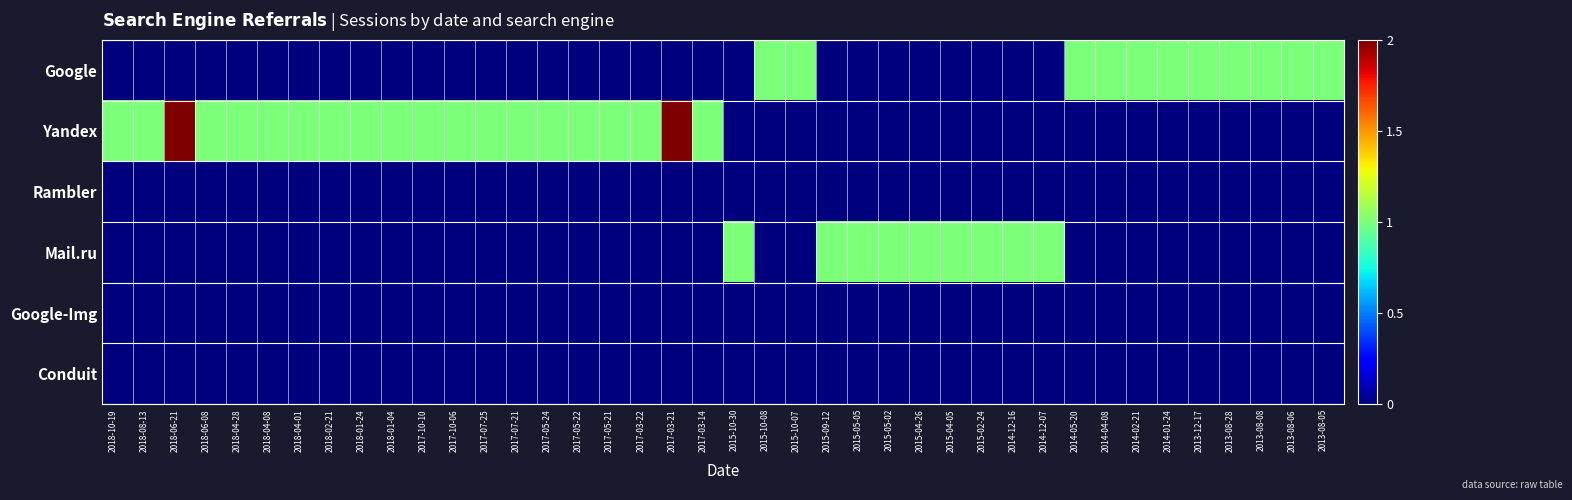

At which category is the sum across all series the highest?

2018-06-21